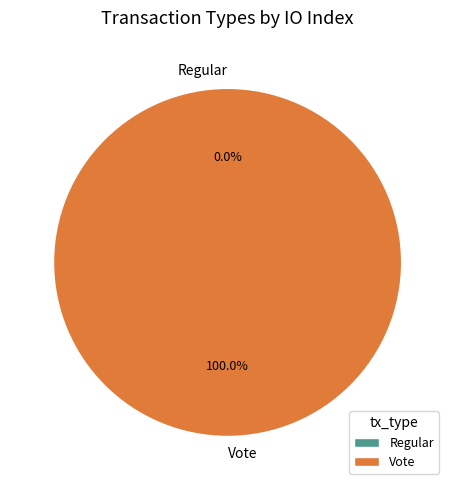

Which category accounts for the majority?

Vote